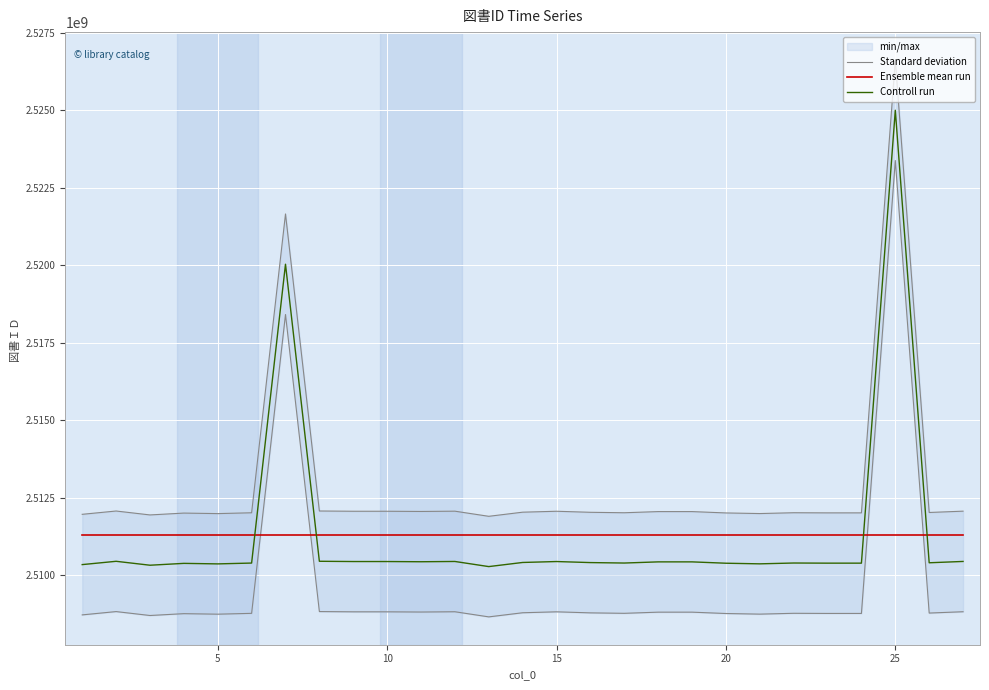

What is the maximum value for Controll run?

2525002123.0